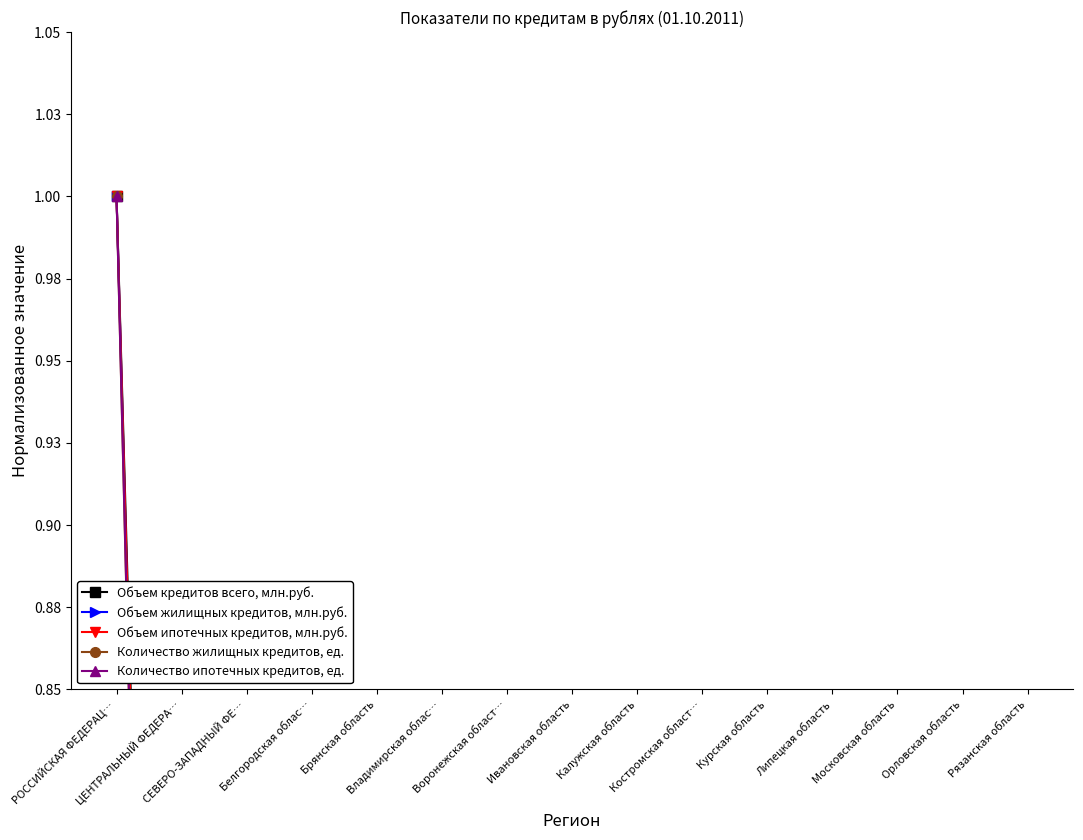

How many interior local peaks does the Количество жилищных кредитов, ед. series have?

3